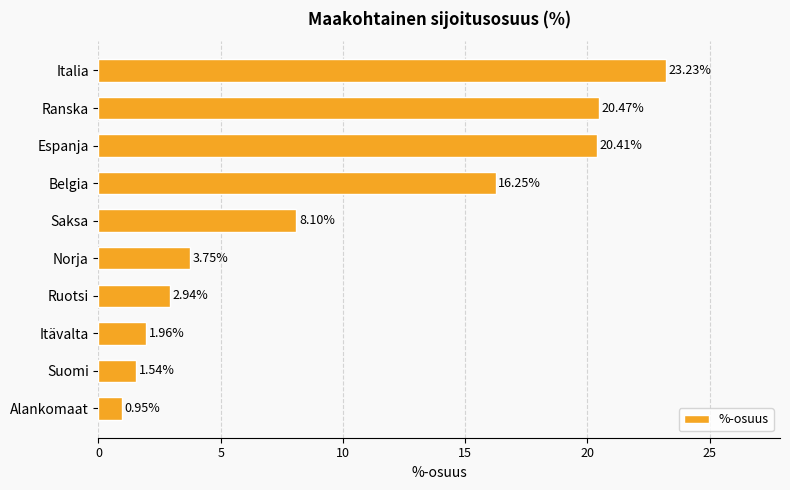

What is the change in value from Norja to Alankomaat?

-2.8